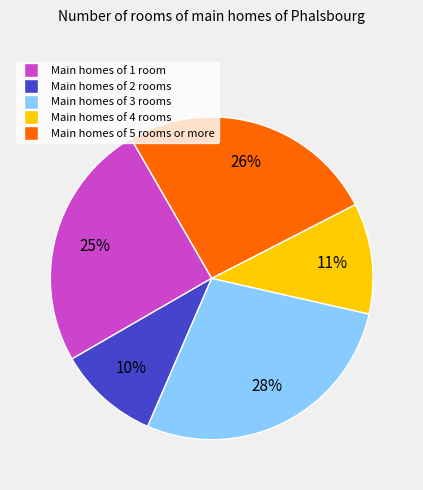

Does any single category account for the majority?

No